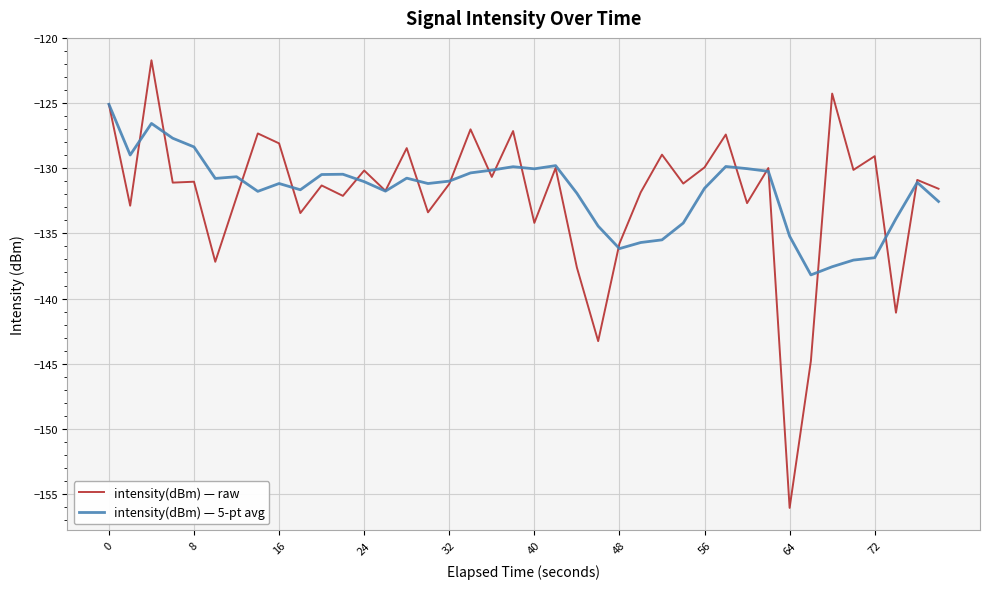

What is the minimum value shown in the chart?

-156.1